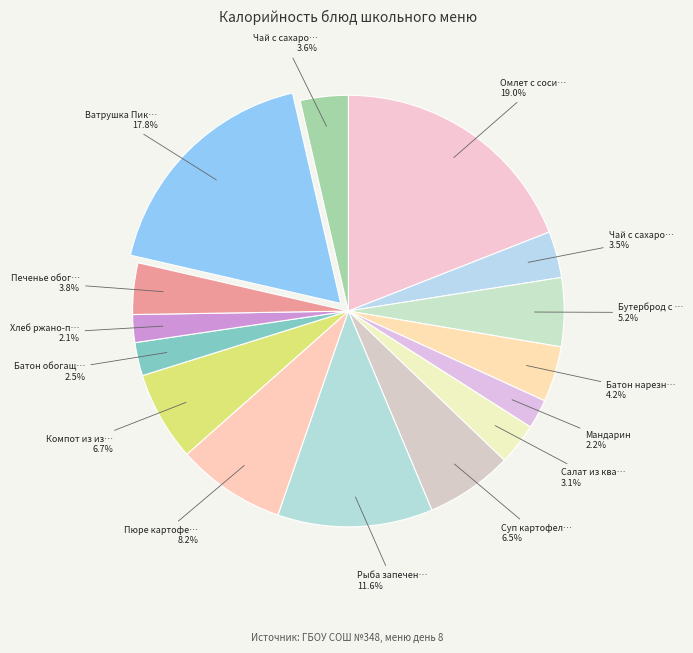

Count the number of slices in the pie.

15